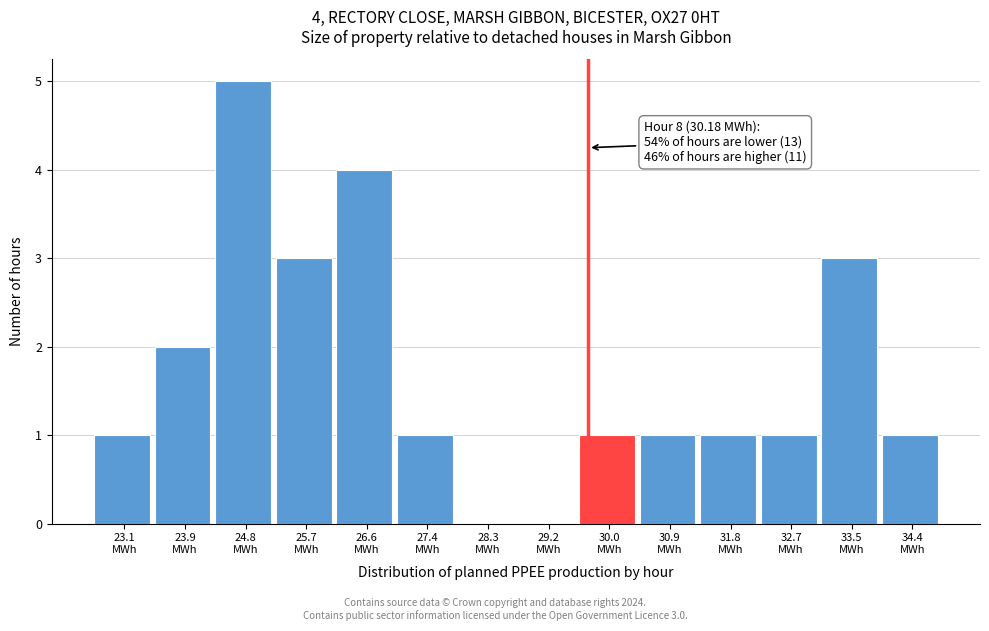

What is the maximum value shown in the chart?

5